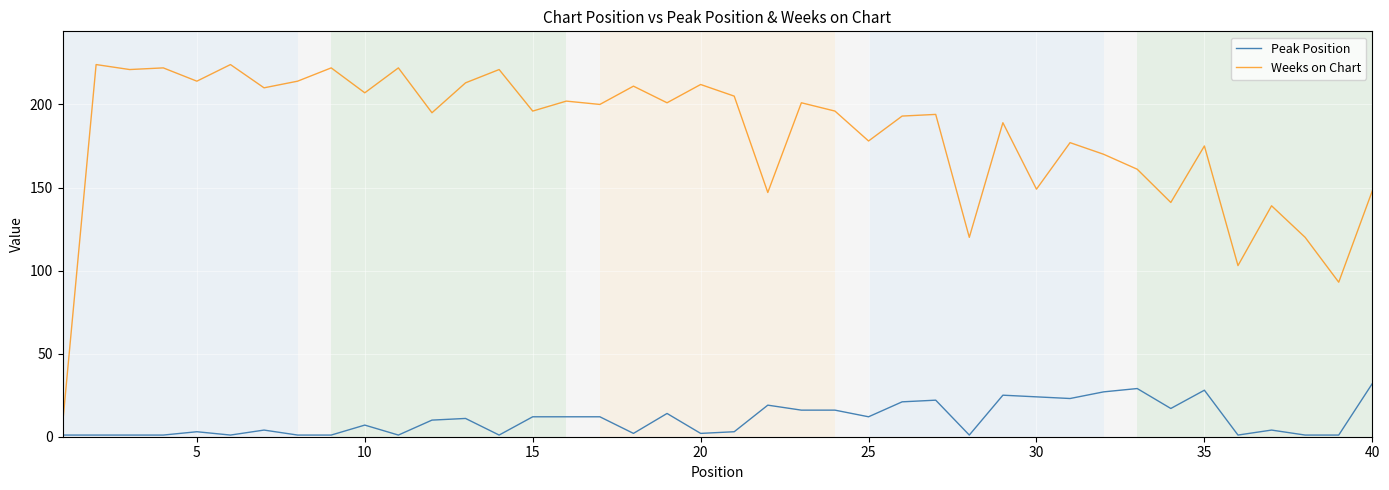

What is the lowest value of the Weeks on Chart series?

7